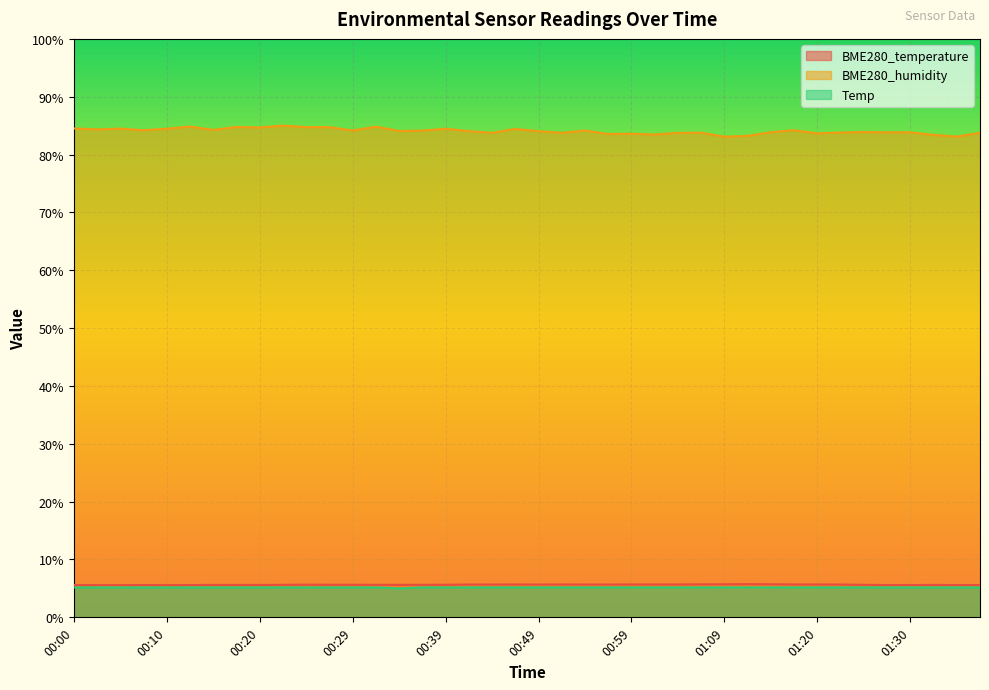

Reading left to right, transcribe all the data shown in this chart.

BME280_temperature: 5.6	5.6	5.6	5.6	5.6	5.6	5.6	5.6	5.6	5.6	5.7	5.6	5.6	5.6	5.6	5.6	5.6	5.7	5.7	5.7	5.7	5.7	5.7	5.7	5.7	5.7	5.7	5.7	5.7	5.7	5.7	5.7	5.7	5.7	5.6	5.6	5.6	5.6	5.6	5.6
BME280_humidity: 84.5	84.4	84.5	84.2	84.5	84.8	84.3	84.8	84.7	85.0	84.8	84.7	84.2	84.8	84.1	84.1	84.5	84.1	83.8	84.4	84.0	83.8	84.2	83.6	83.6	83.5	83.8	83.8	83.1	83.2	83.9	84.2	83.7	83.8	83.9	83.9	83.9	83.4	83.1	83.8
Temp: 5.2	5.2	5.2	5.2	5.2	5.2	5.2	5.2	5.2	5.2	5.2	5.2	5.2	5.2	5.0	5.2	5.2	5.2	5.2	5.2	5.2	5.2	5.2	5.2	5.2	5.2	5.2	5.2	5.2	5.2	5.2	5.2	5.2	5.2	5.2	5.2	5.2	5.2	5.2	5.2